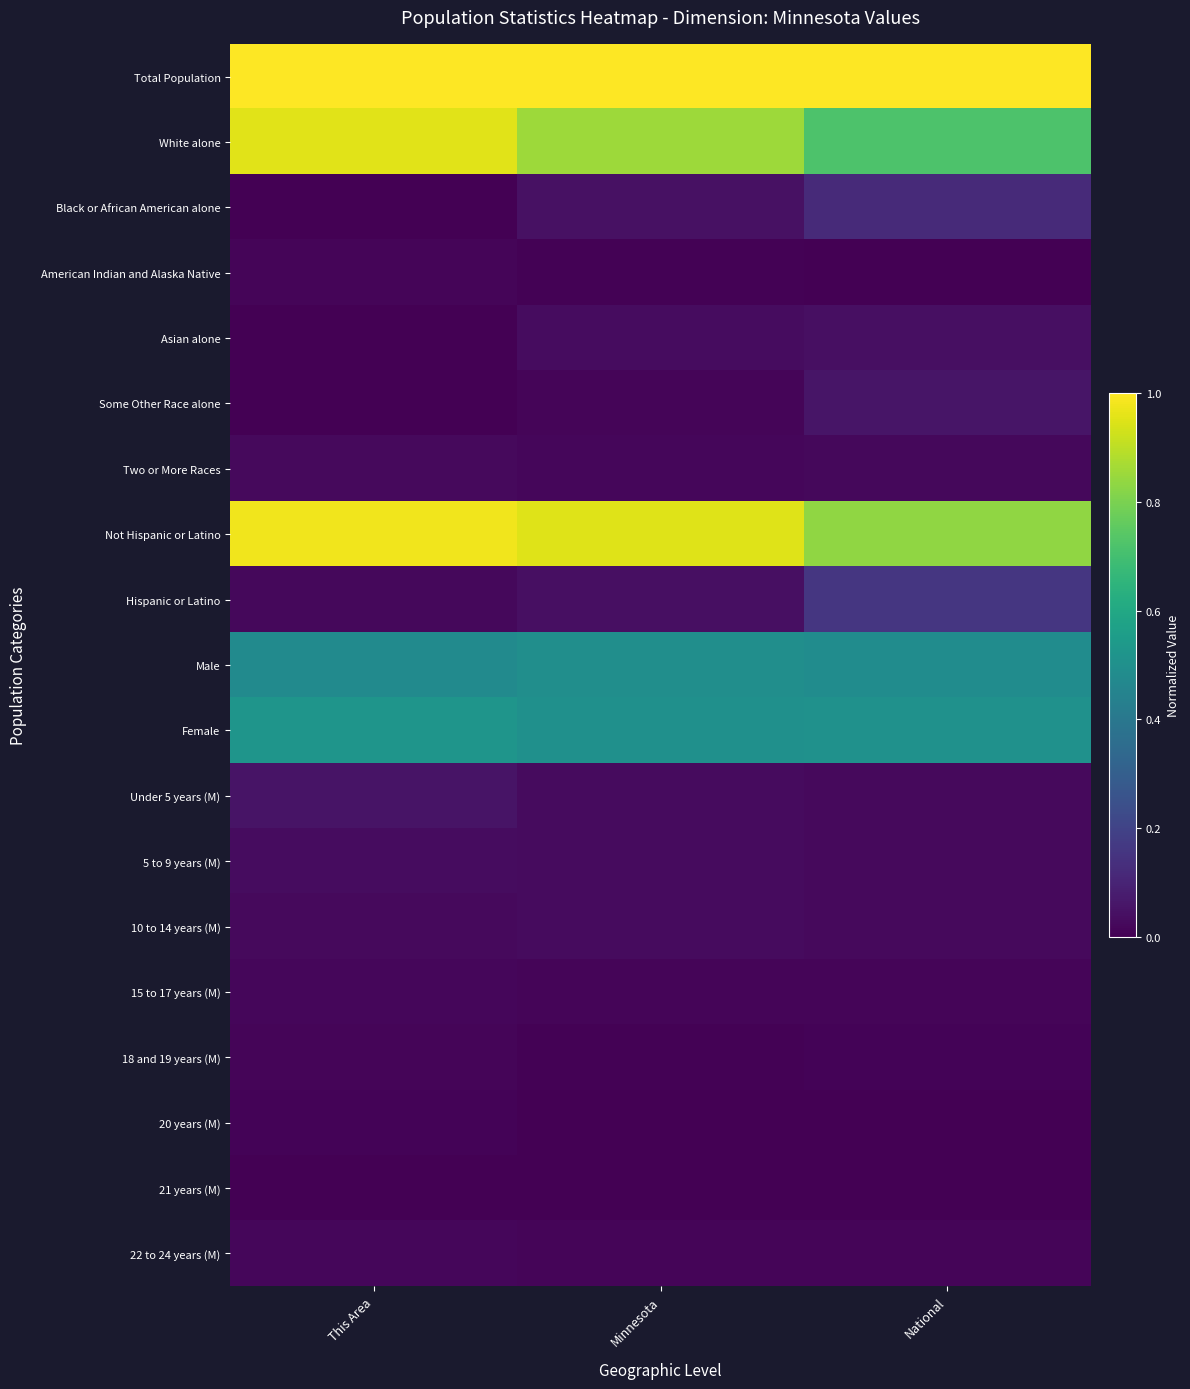

Count the number of data series in this chart.

19